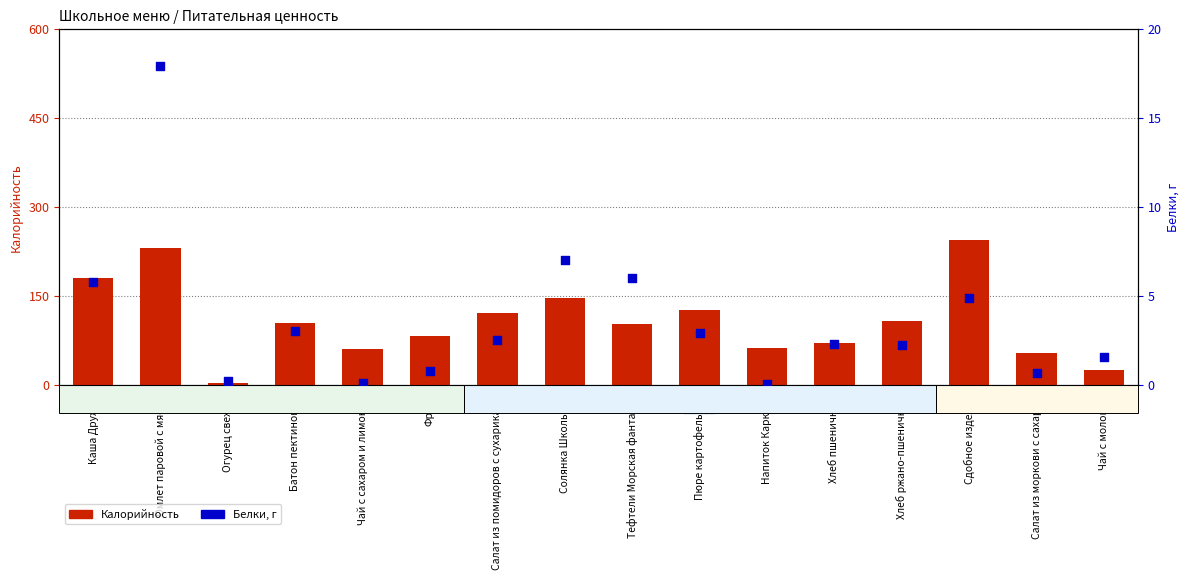

At which category is the sum across all series the highest?

Сдобное изделие